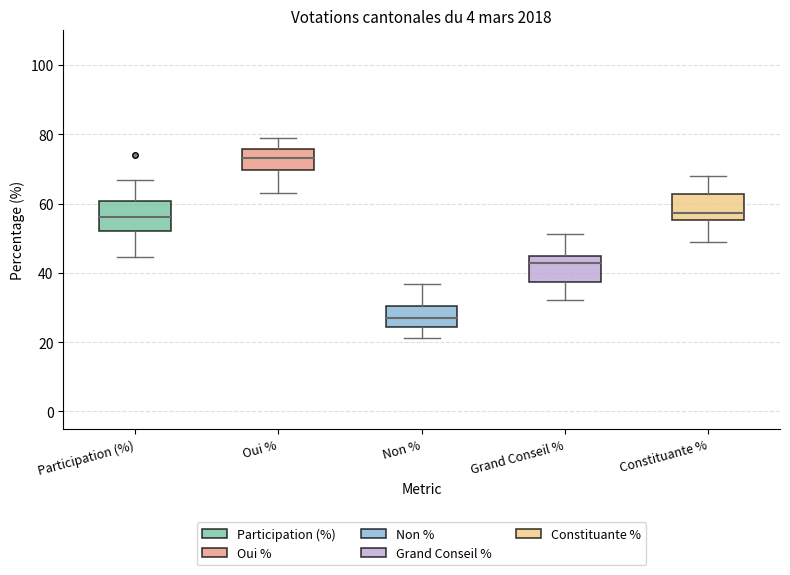

Reading left to right, transcribe this box plot: for each box, give where its median line is, the range the box spans, and where its two whiskers end, as read against the y-axis. The values are not printed on the chart, so give them approximately, as read against the axis.

Participation (%): median 56, box 52 to 60, whiskers 44 to 66
Oui %: median 74, box 70 to 76, whiskers 64 to 78
Non %: median 26, box 24 to 30, whiskers 22 to 36
Grand Conseil %: median 42, box 38 to 44, whiskers 32 to 52
Constituante %: median 58, box 56 to 62, whiskers 48 to 68